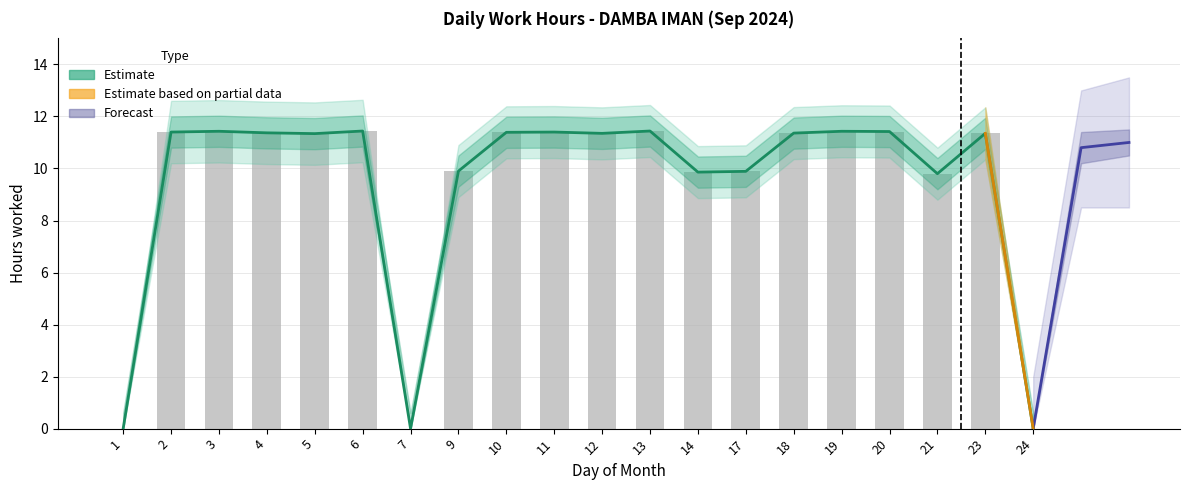

True or false: the data shows 5.8 at 24.

False